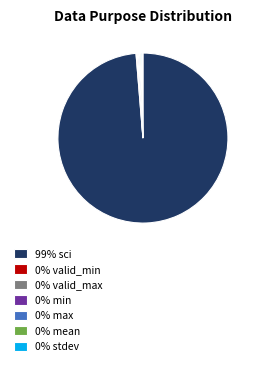

What is the majority slice?

99% sci